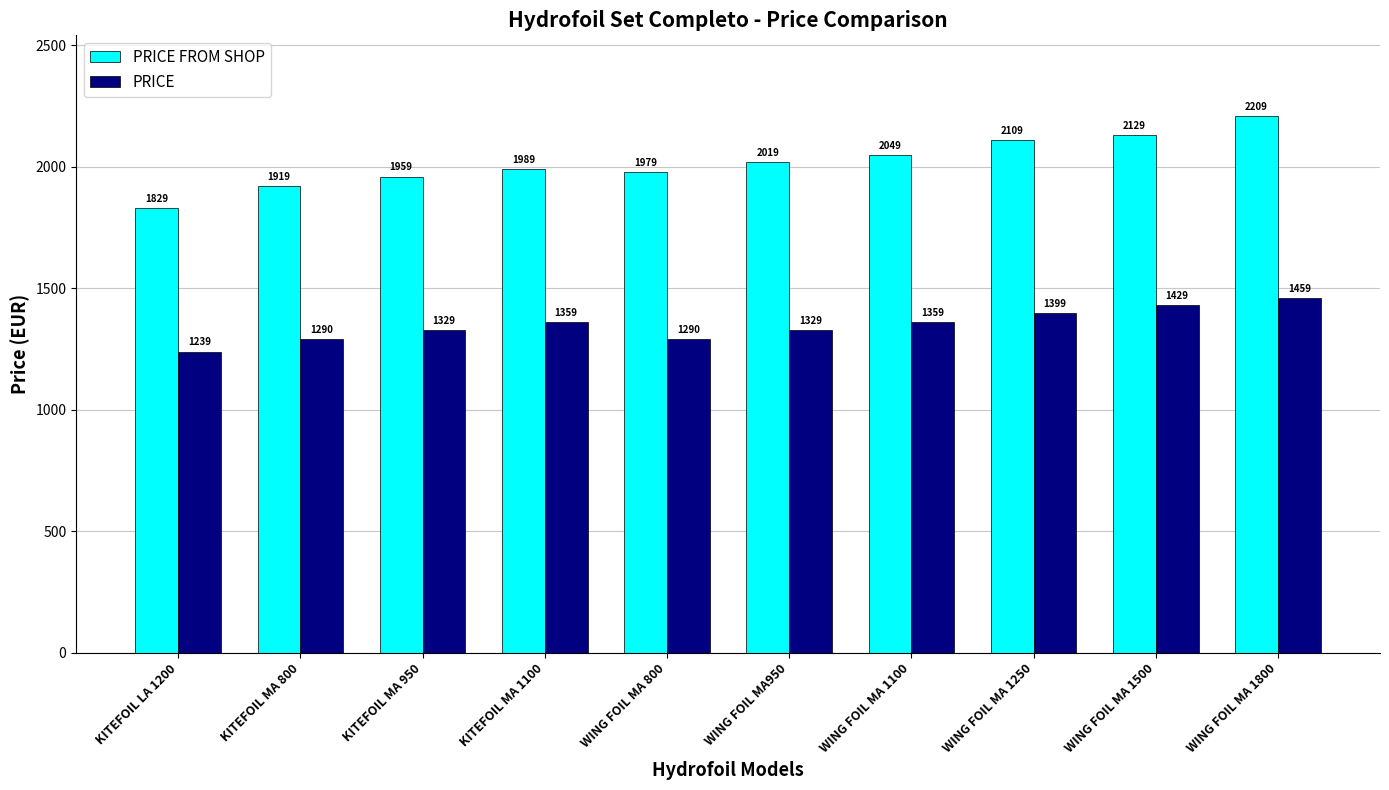

What is the average value of the PRICE FROM SHOP series?

2019